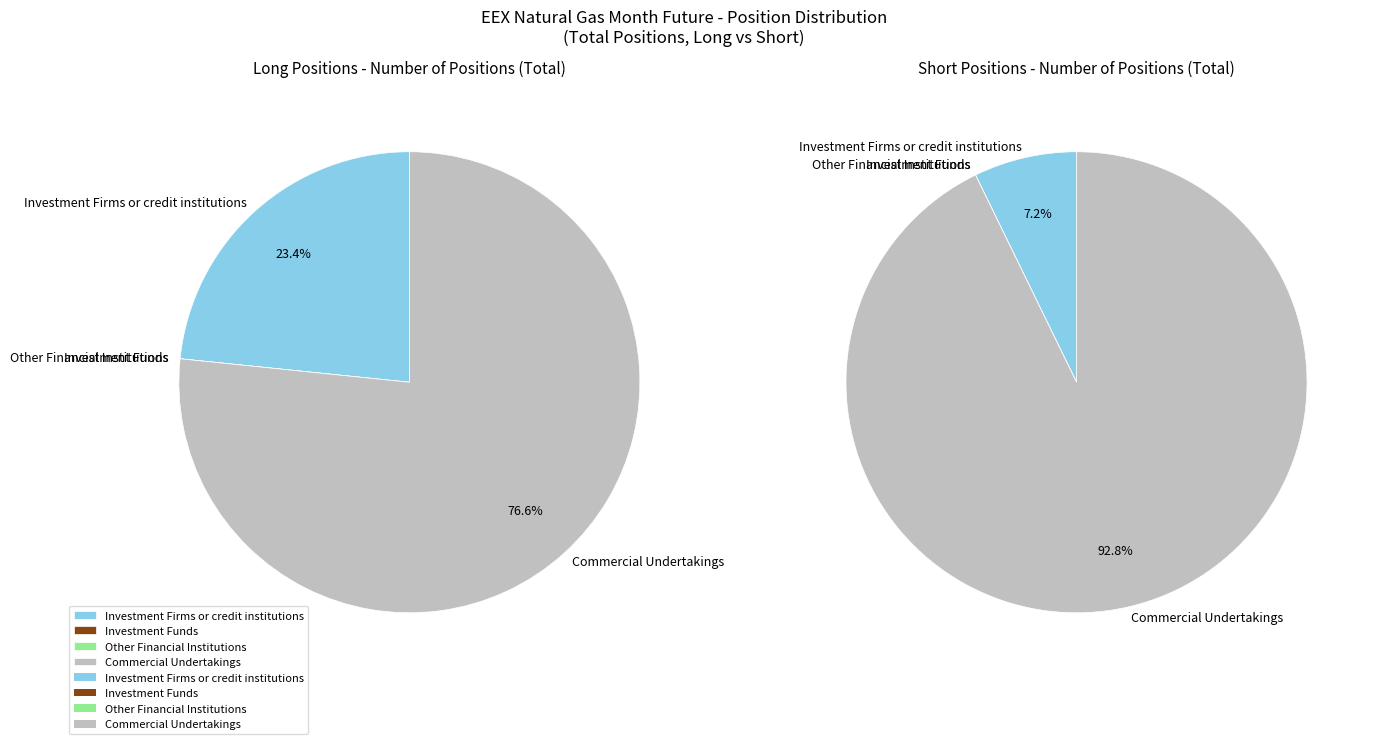

Is Commercial Undertakings the majority of the pie?

Yes